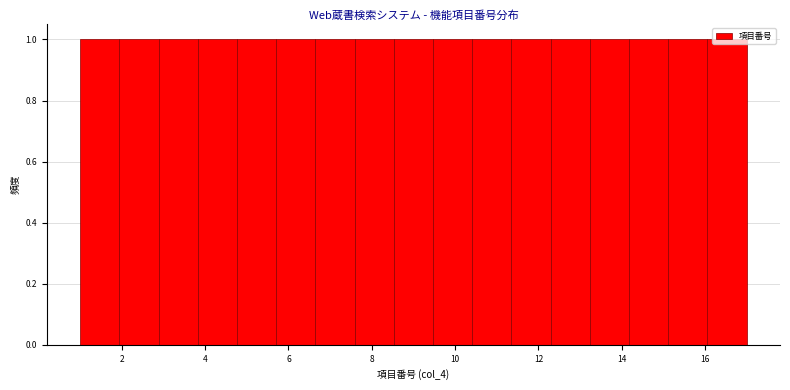

Reading left to right, transcribe this chart: for each bar, give the range it covers on the x-axis and its height. Neither the bar edges nor the heights are printed on the chart, so give them approximately, as read against the axes.

1.0 to 2.0: 1
2.0 to 2.8: 1
2.8 to 3.8: 1
3.8 to 4.8: 1
4.8 to 5.8: 1
5.8 to 6.6: 1
6.6 to 7.6: 1
7.6 to 8.6: 1
8.6 to 9.4: 1
9.4 to 10.4: 1
10.4 to 11.4: 1
11.4 to 12.2: 1
12.2 to 13.2: 1
13.2 to 14.2: 1
14.2 to 15.2: 1
15.2 to 16.0: 1
16.0 to 17.0: 1